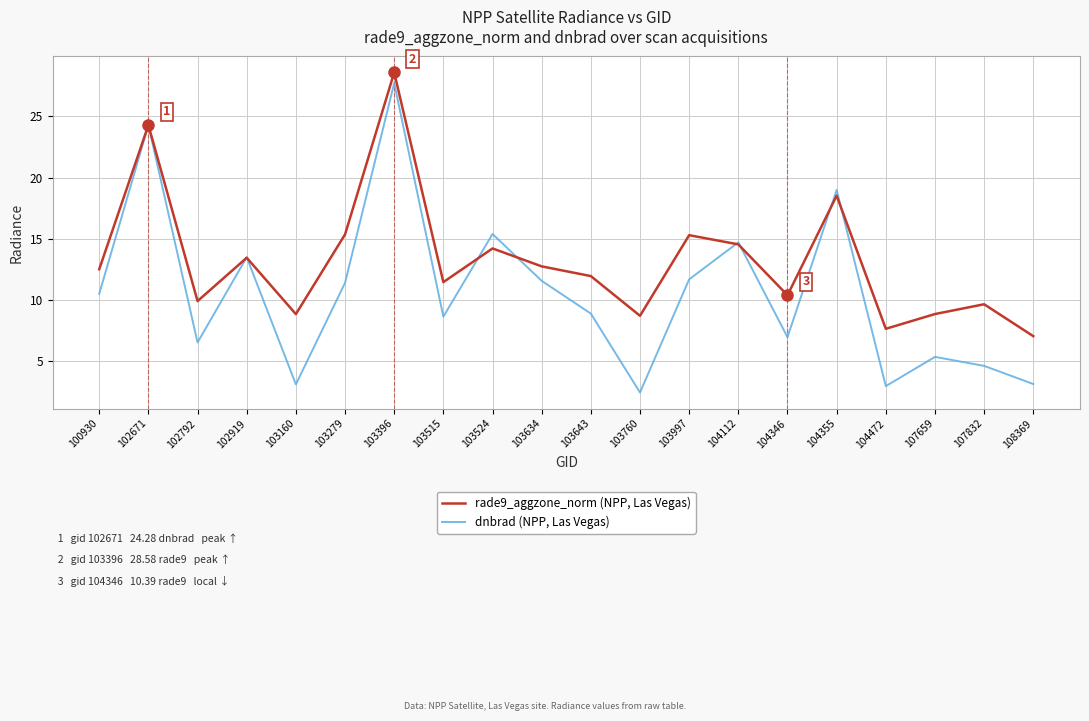

True or false: dnbrad (NPP, Las Vegas) has a value of 2.4 at 103997.

False